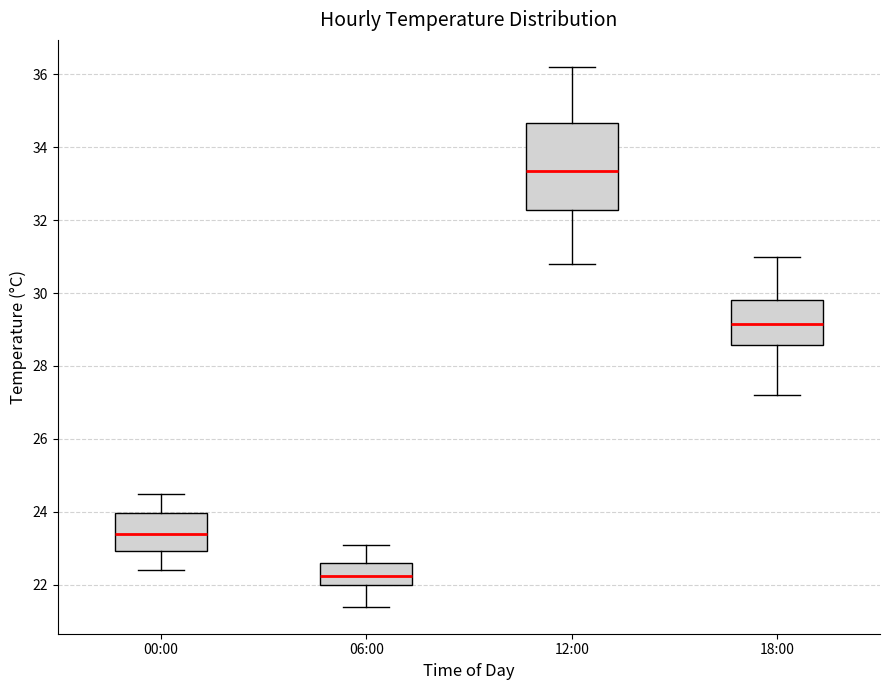

Which box's median line is the lowest?

06:00